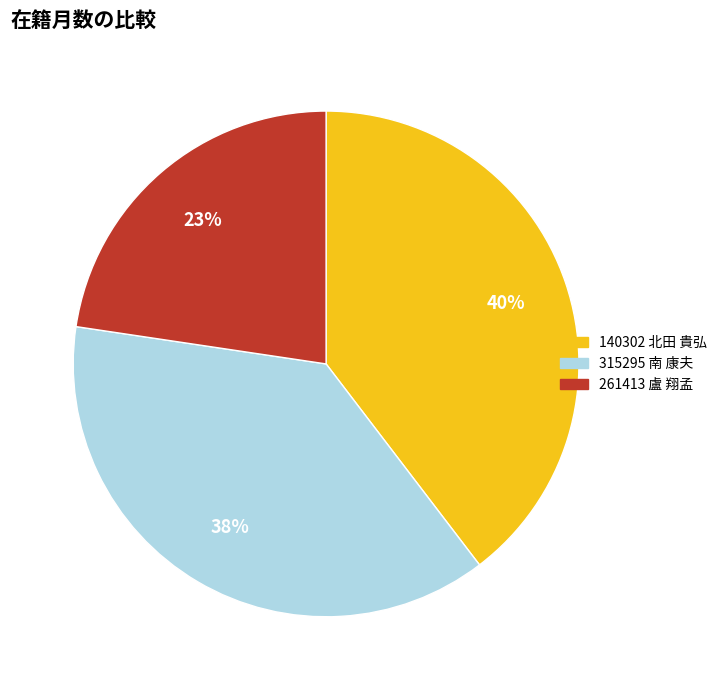

Does any single category account for the majority?

No